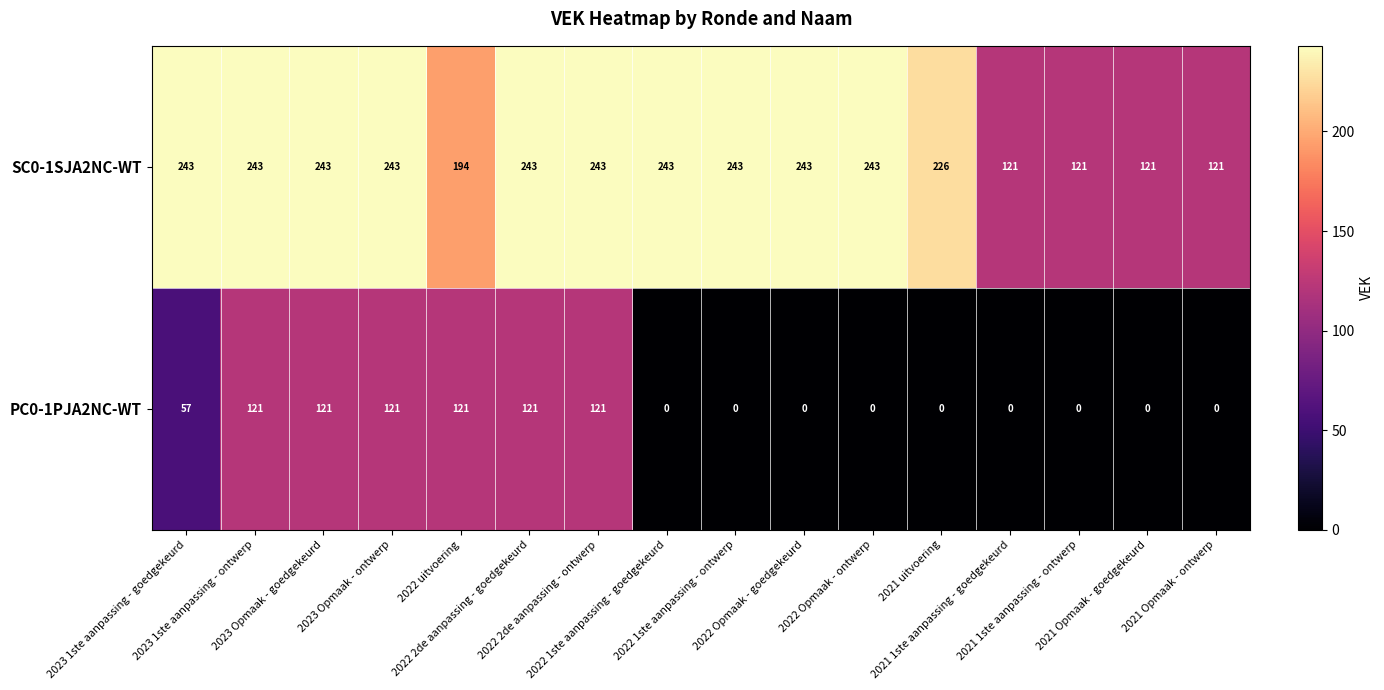

What is the average value of the PC0-1PJA2NC-WT series?

49